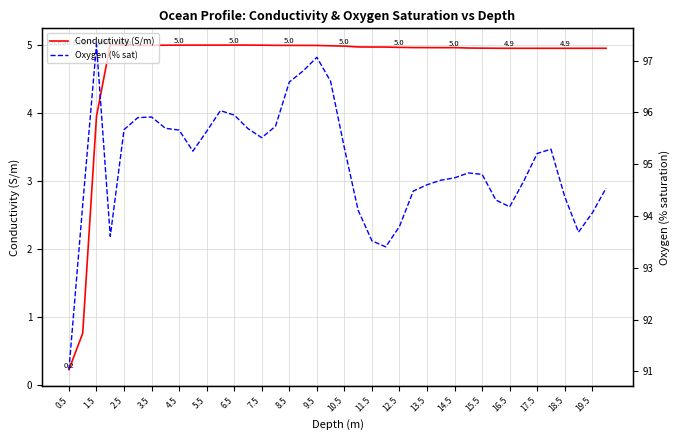

What is the maximum value for Conductivity (S/m)?

5.0